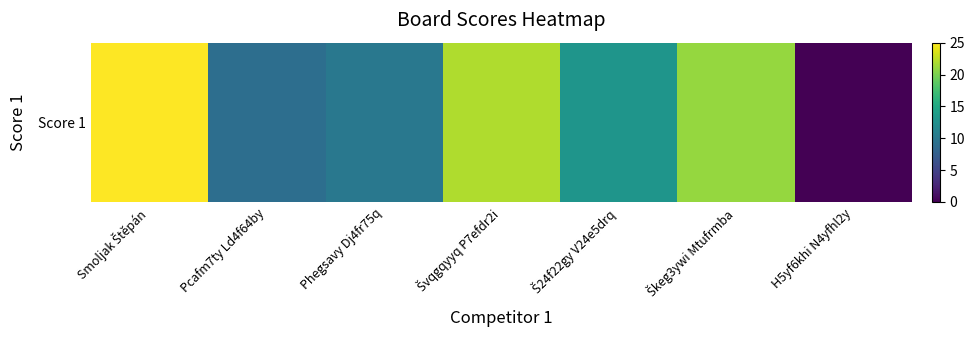

Where is the data nearest to the value 12?

Š24f22gy V24e5drq